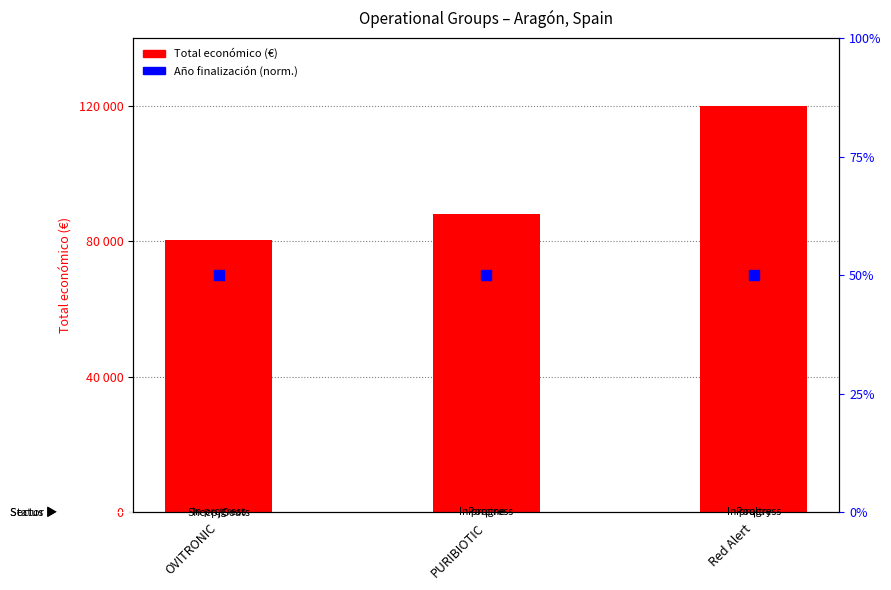

At how many categories does at least one series exceed 118908?

1